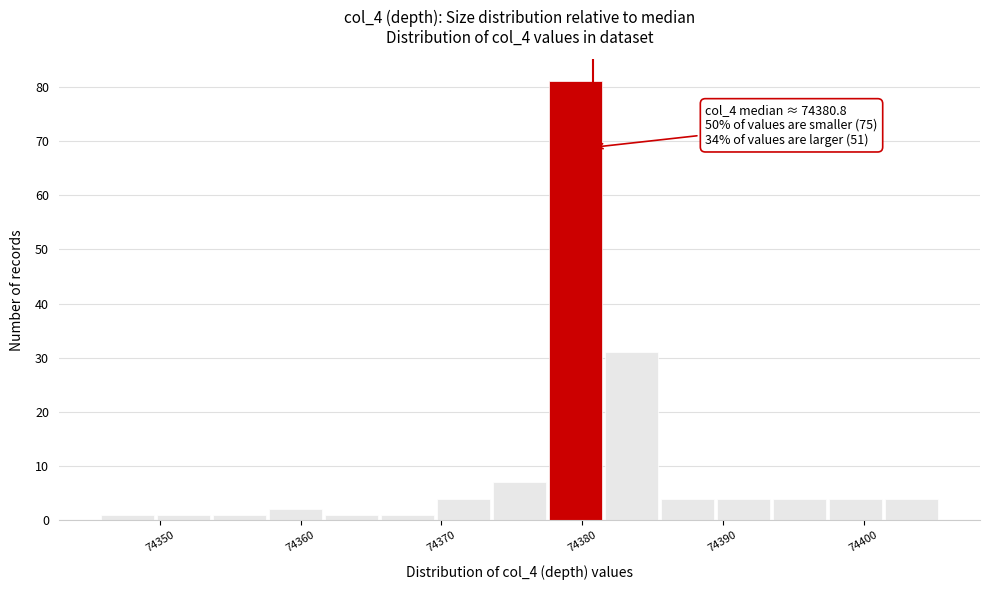

Around what value on the x-axis is the tallest bar? Give the approximate position of its centre, as read against the axis.

74380